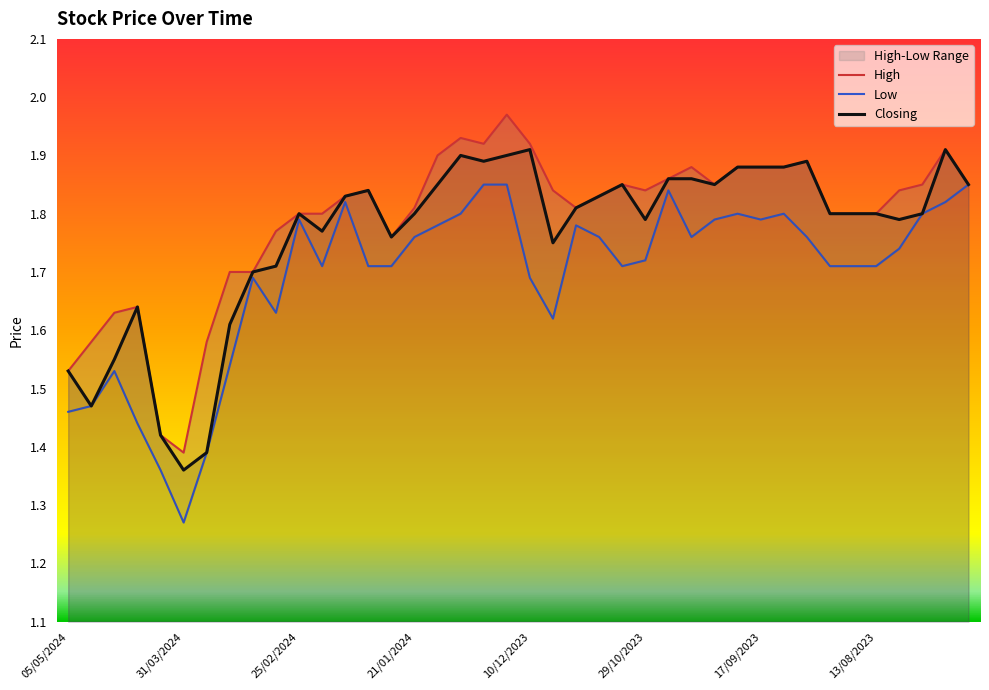

How many lines are shown in the chart?

3